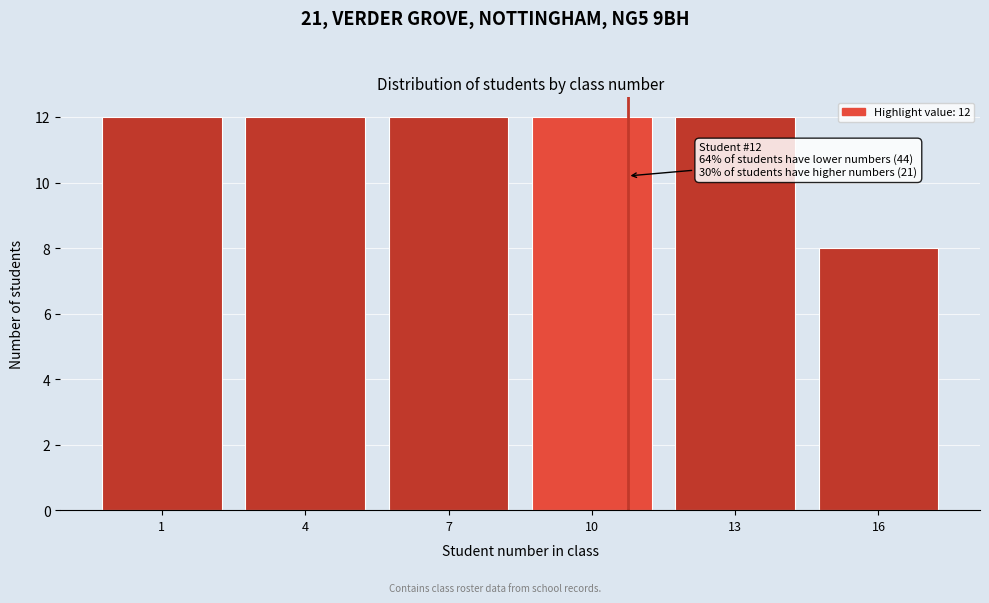

Reading left to right, extract all data points from this chart.

12	12	12	12	12	8